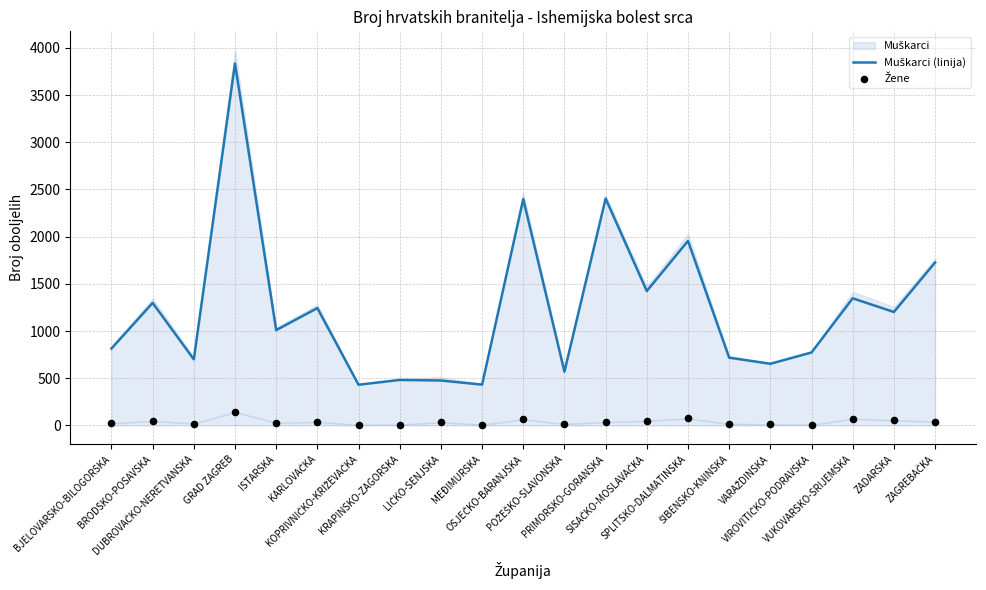

At which category is the sum across all series the highest?

GRAD ZAGREB